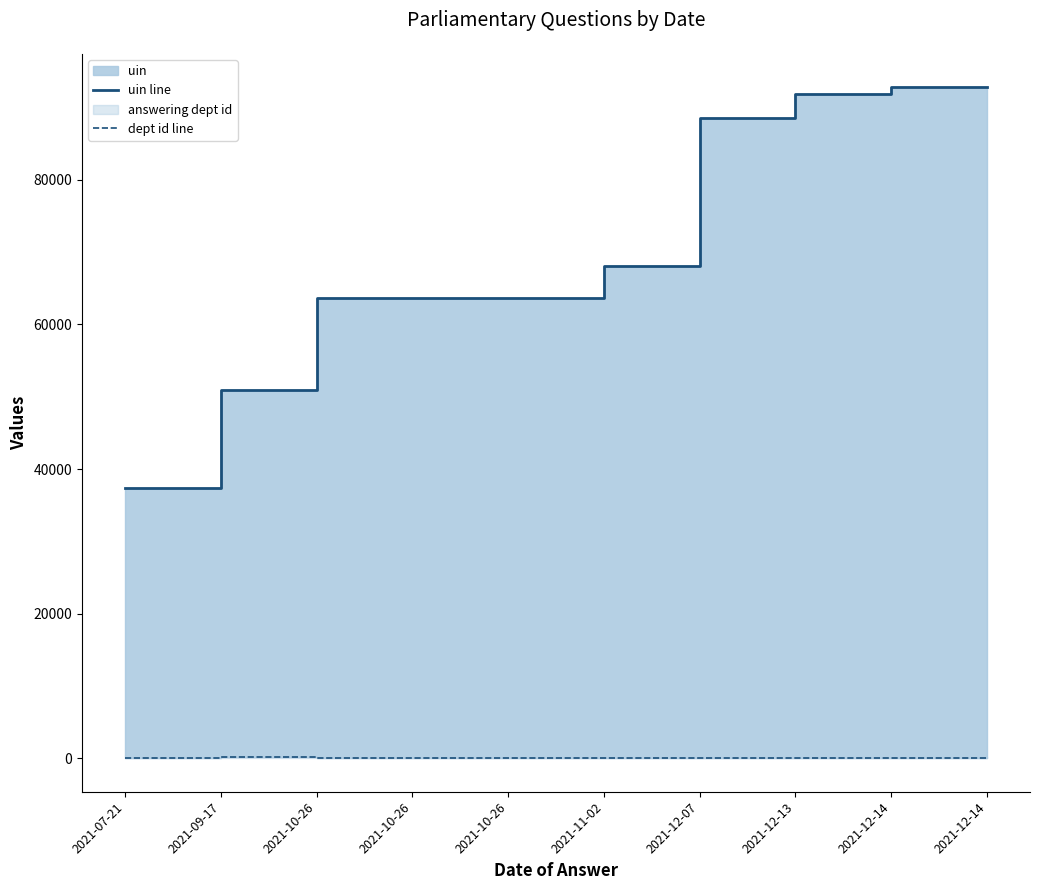

Reading right to left, extract all data points from this chart.

uin line: 92805	92804	91828	88625	68110	63653	63652	63651	50943	37352
dept id line: 202	17	13	1	17	10	10	10	201	27